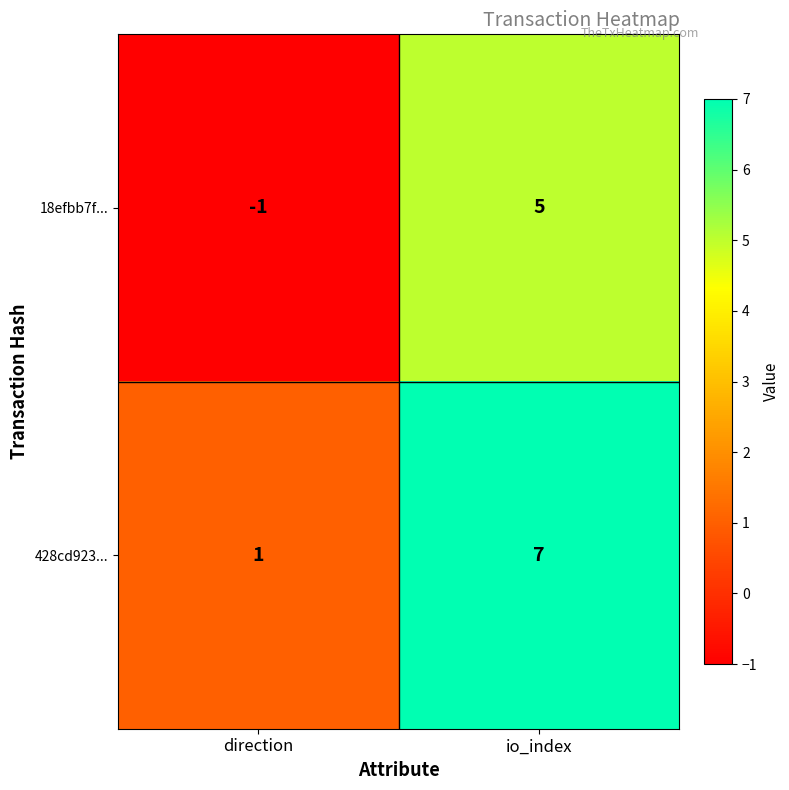

Reading left to right, what are all the values shown in this chart?

18efbb7f...: direction=-1	io_index=5
428cd923...: direction=1	io_index=7